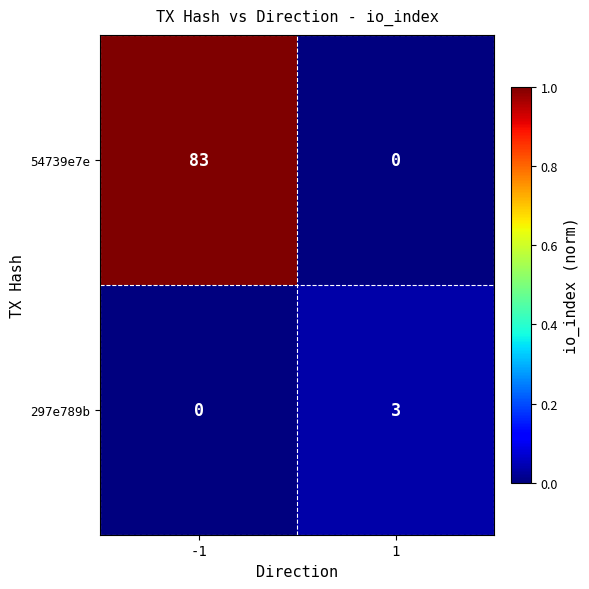

At -1, list the series in order from largest to smallest.

54739e7e, 297e789b